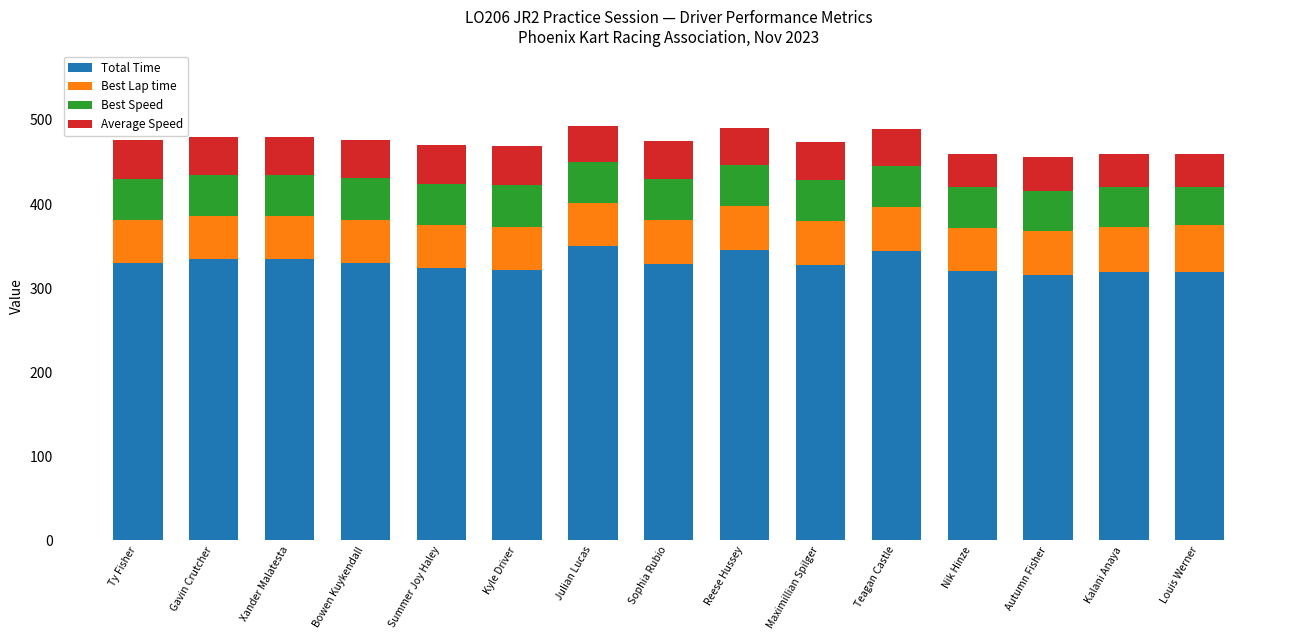

Are the bars horizontal?

No